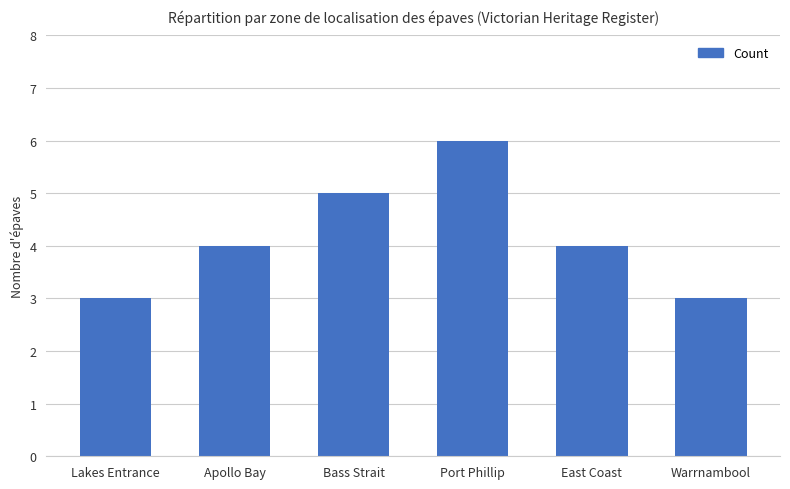

How many bars are there in total?

6